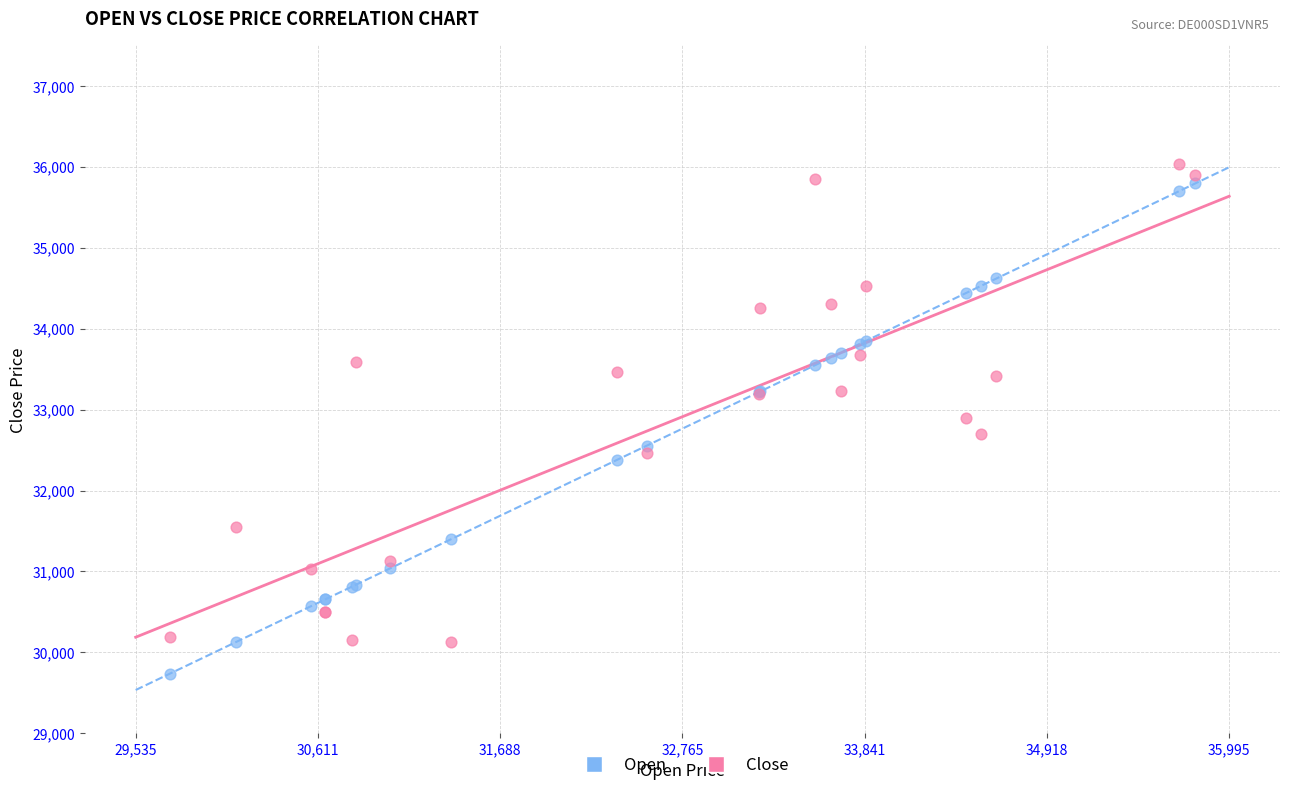

Which series reaches the maximum Y coordinate?

Close